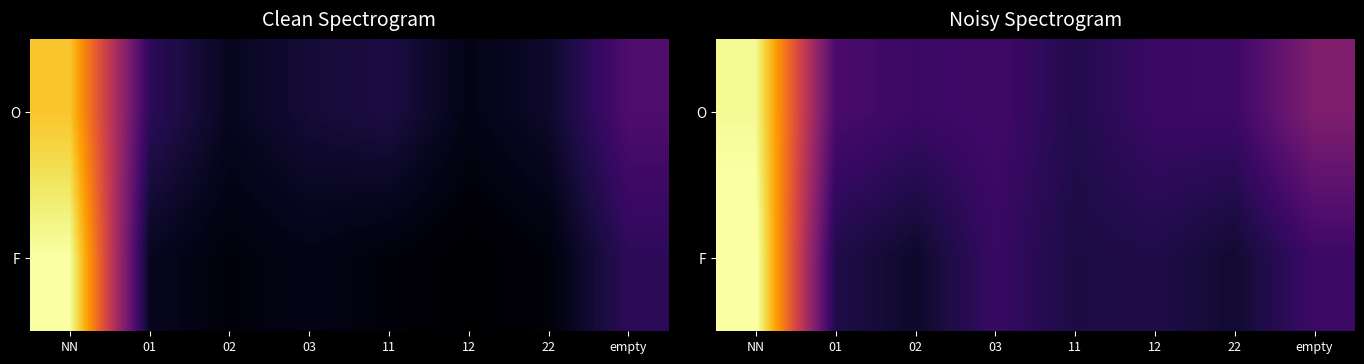

At which label is F closest to 28?

empty